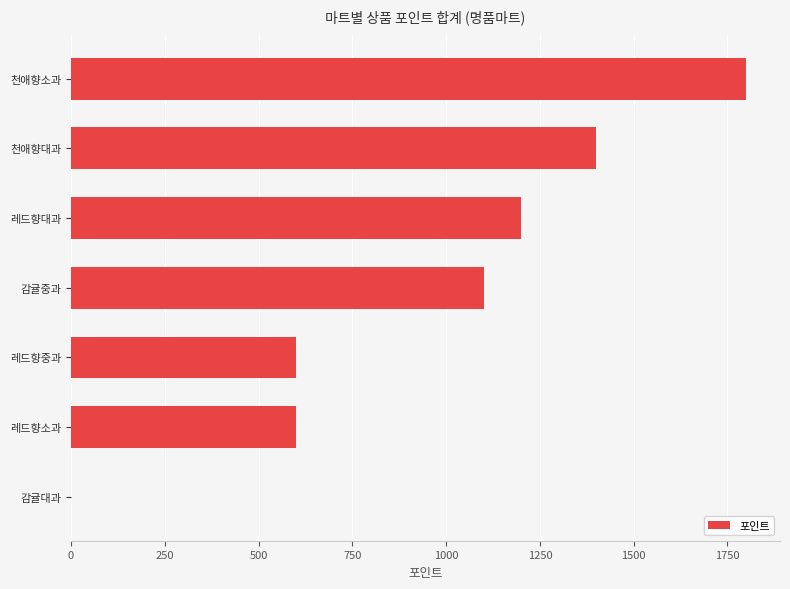

The value at 천애향소과 is 2593. True or false?

False